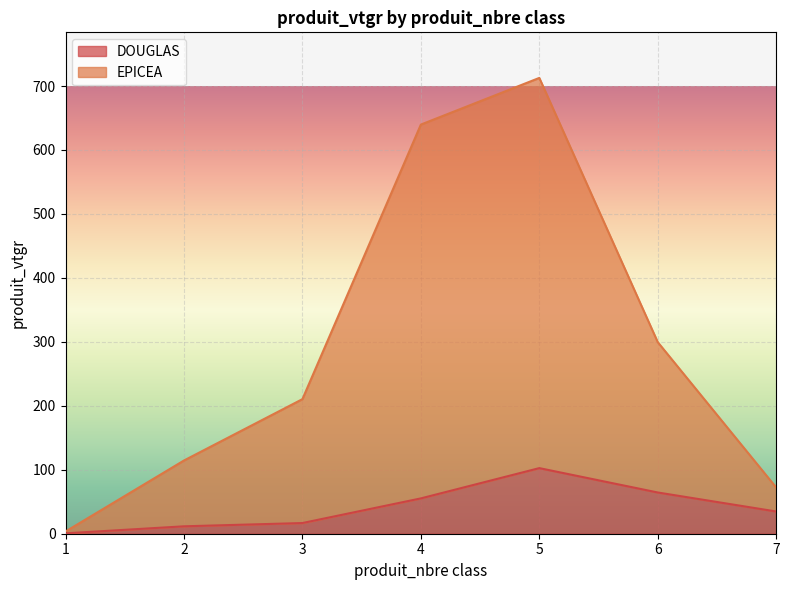

What is the minimum value for DOUGLAS?

0.6